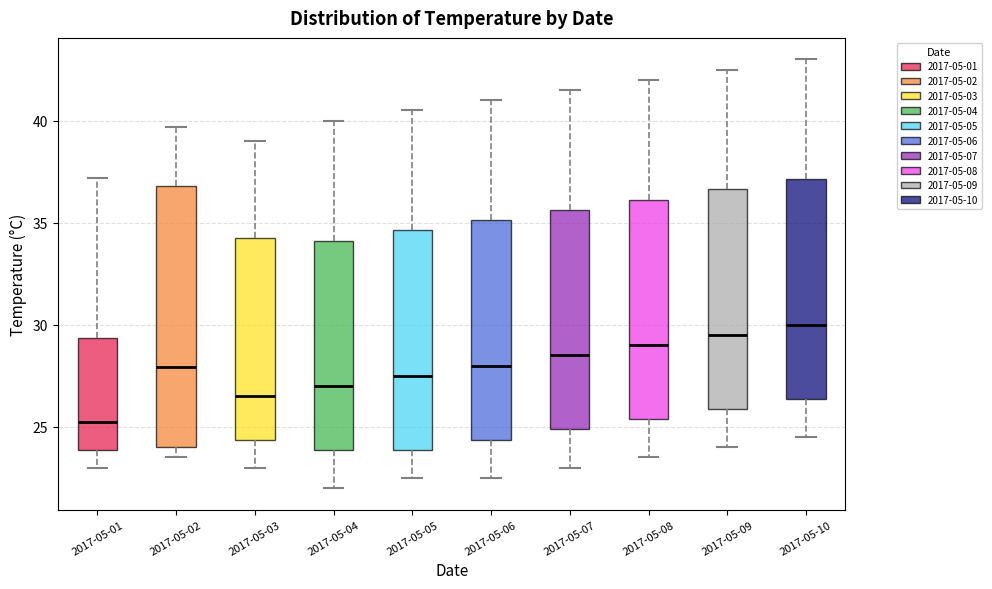

Where does the lower whisker of the box for 2017-05-01 end on the y-axis? The values are not printed on the chart, so give them approximately, as read against the axis.

23.0